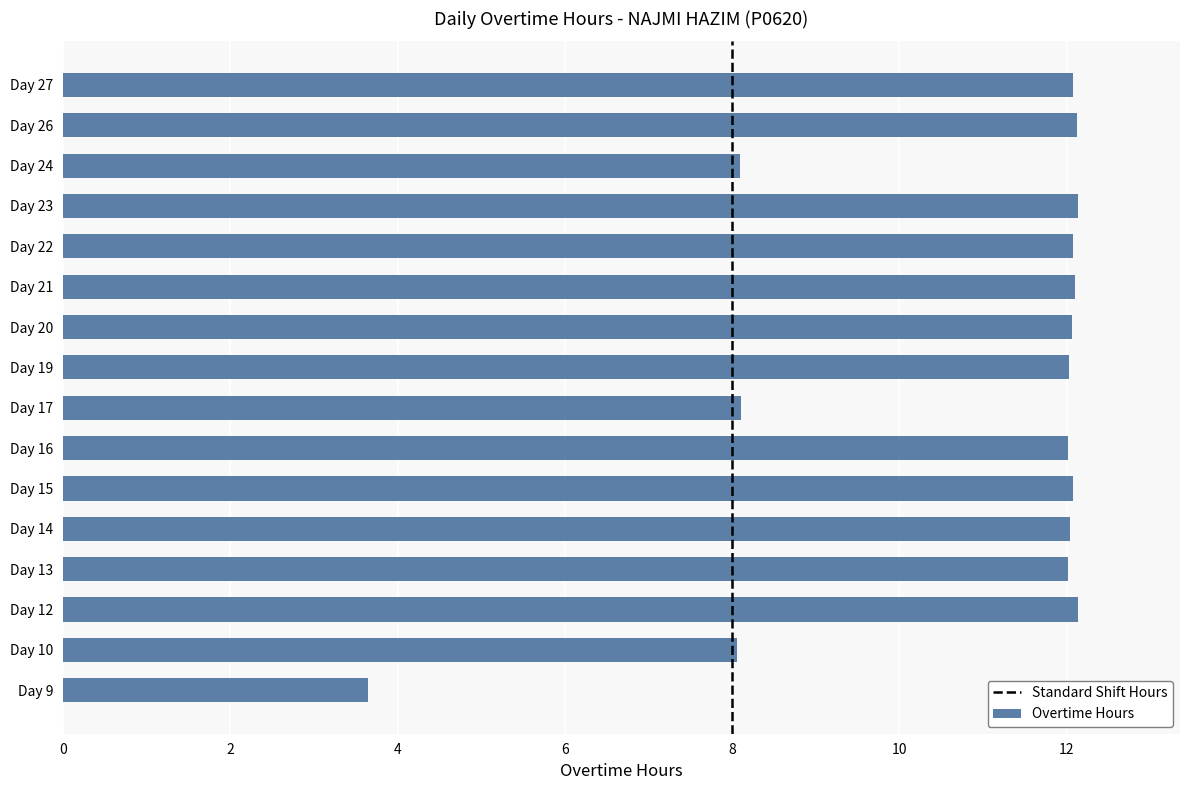

Read the value at Day 23.

12.1